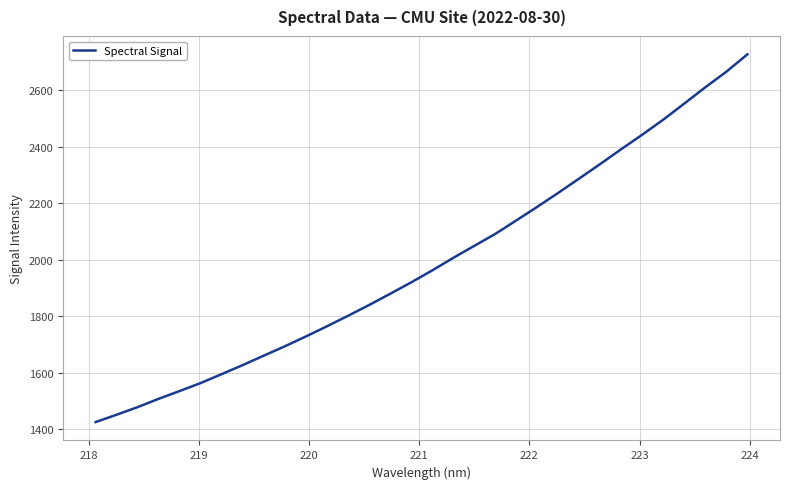

What is the minimum value shown in the chart?

1425.5